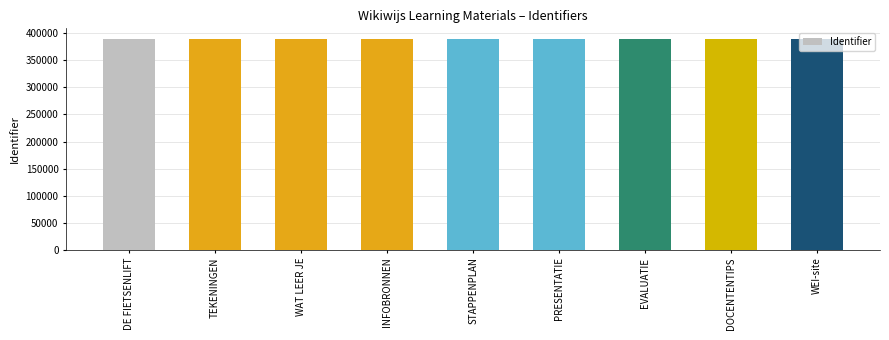

What is the maximum value shown in the chart?

389423